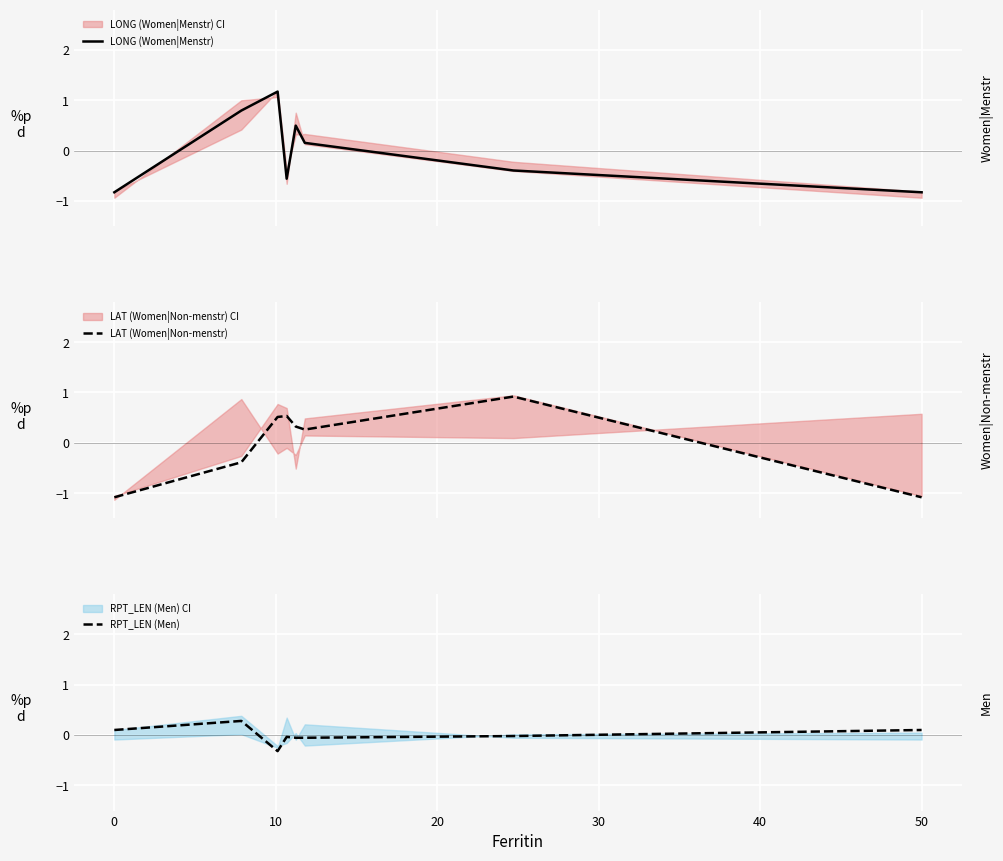

What position from the right is 10?

7